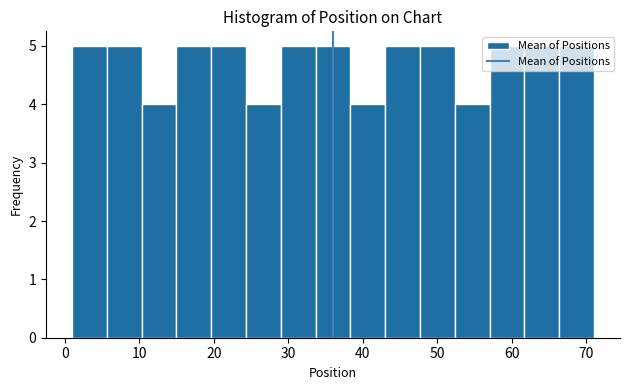

Reading left to right, transcribe this chart: for each bar, give the range it covers on the x-axis and its height. Neither the bar edges nor the heights are printed on the chart, so give them approximately, as read against the axes.

1 to 6: 5
6 to 10: 5
10 to 15: 4
15 to 20: 5
20 to 24: 5
24 to 29: 4
29 to 34: 5
34 to 38: 5
38 to 43: 4
43 to 48: 5
48 to 52: 5
52 to 57: 4
57 to 62: 5
62 to 66: 5
66 to 71: 5